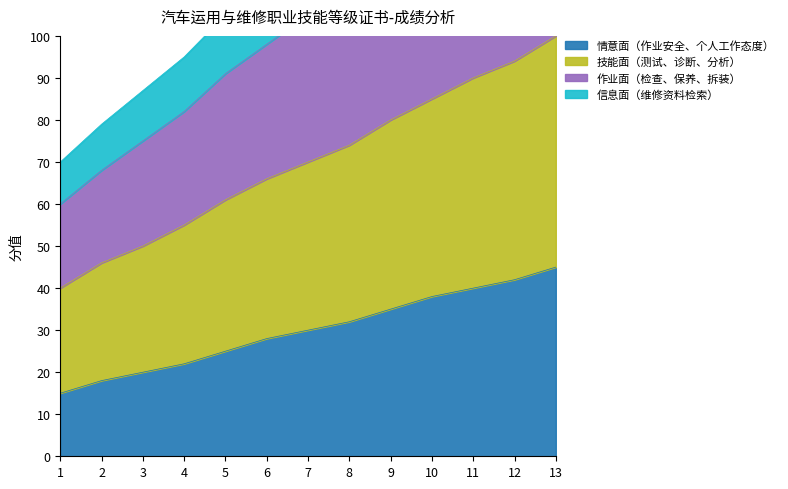

Between 11 and 8, which is larger?

11